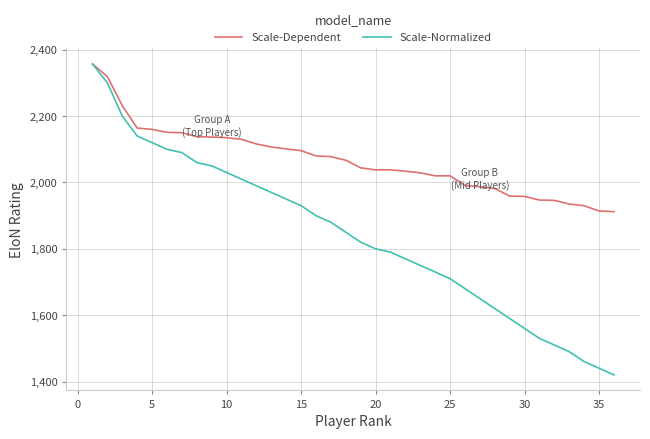

List the series in order of their overall mean, highest first.

Scale-Dependent, Scale-Normalized